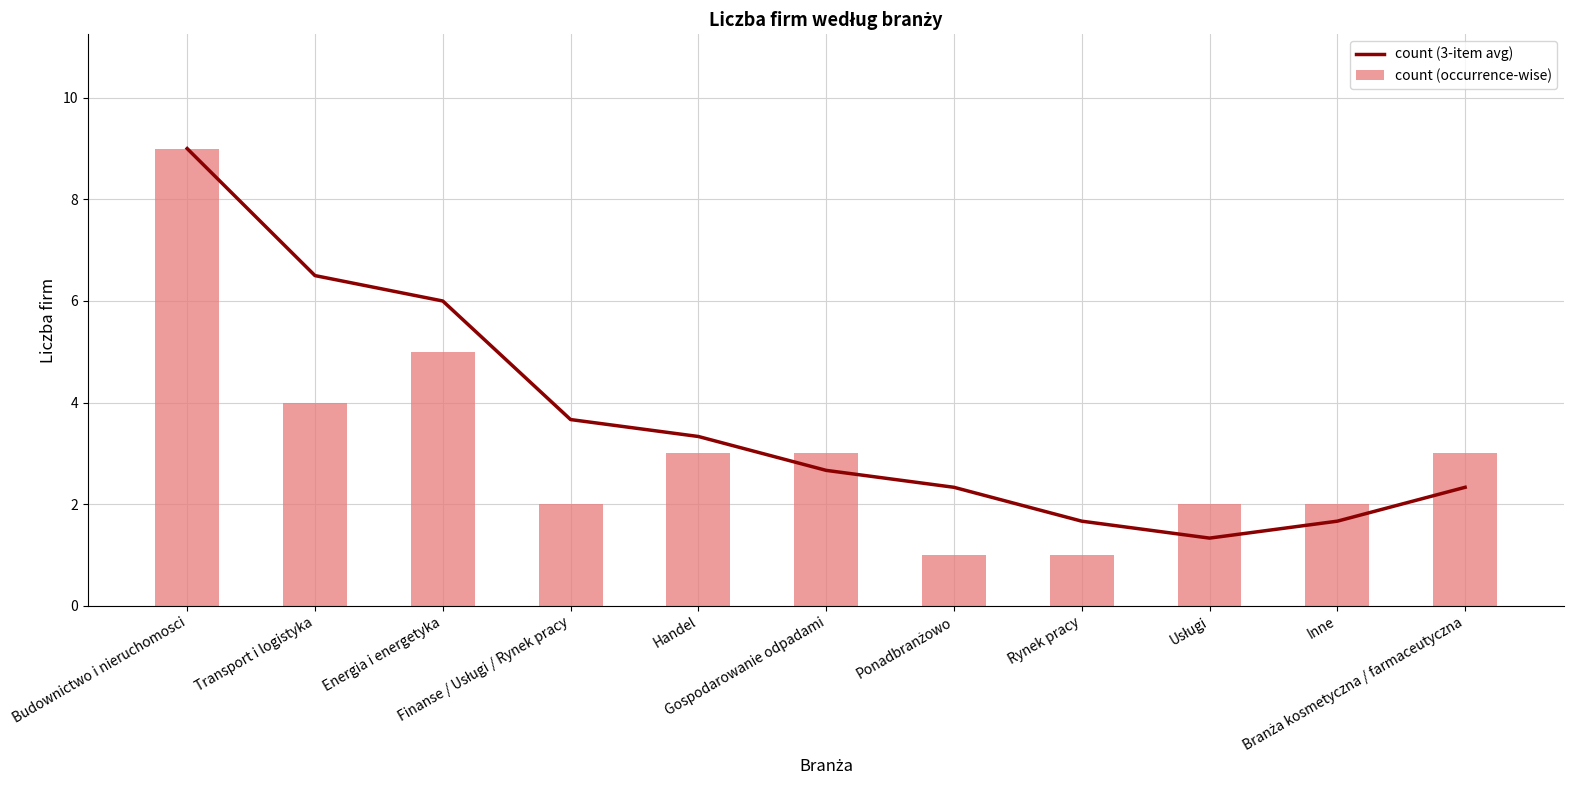

The count (3-item avg) series shows 4.8 at Handel. True or false?

False